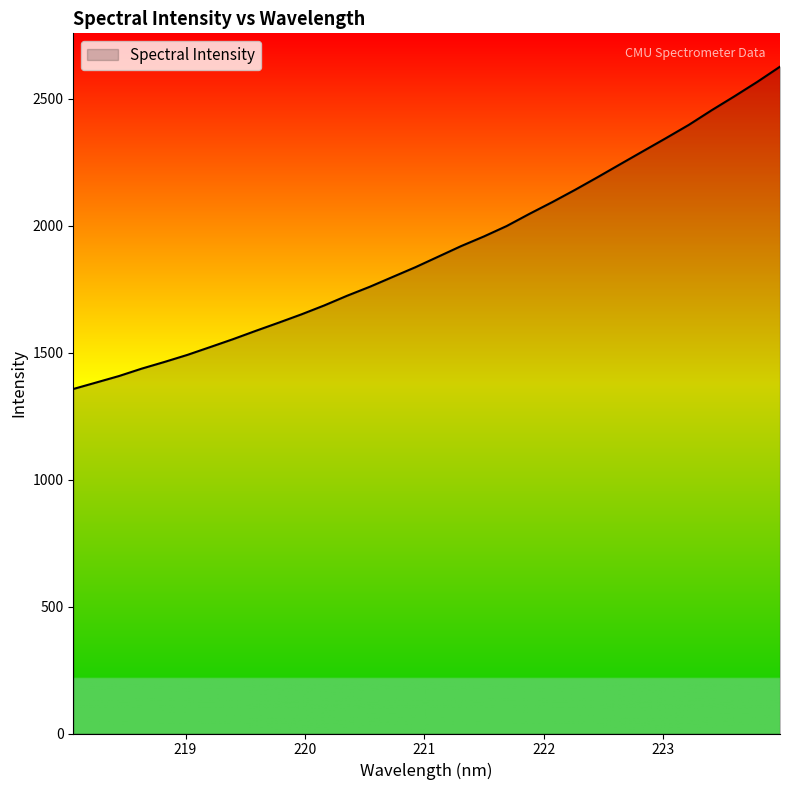

What is the sum of all values?

60915.6